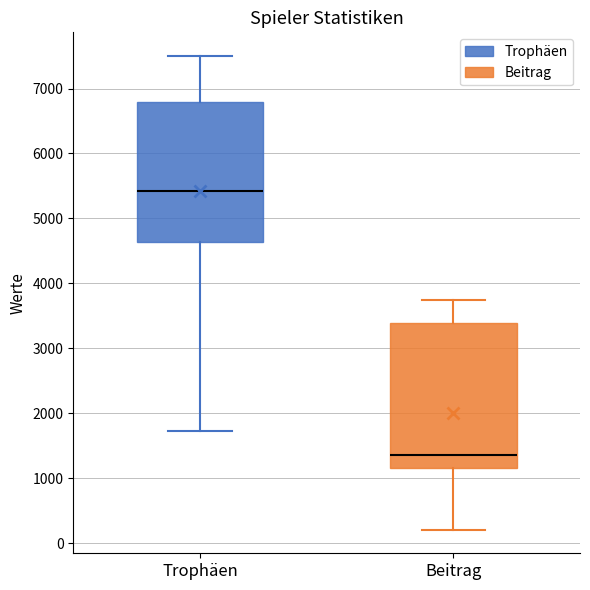

Which box has the lowest median line?

Beitrag